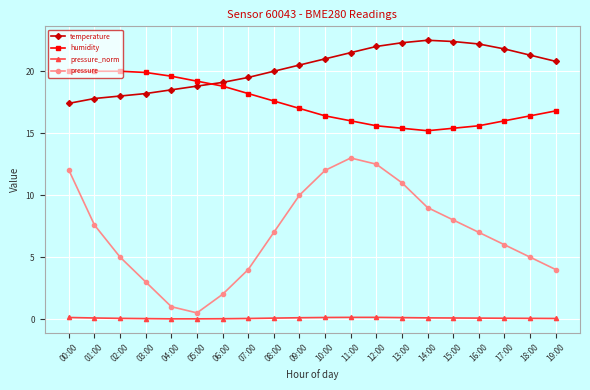

Count the number of categories in the chart.

20